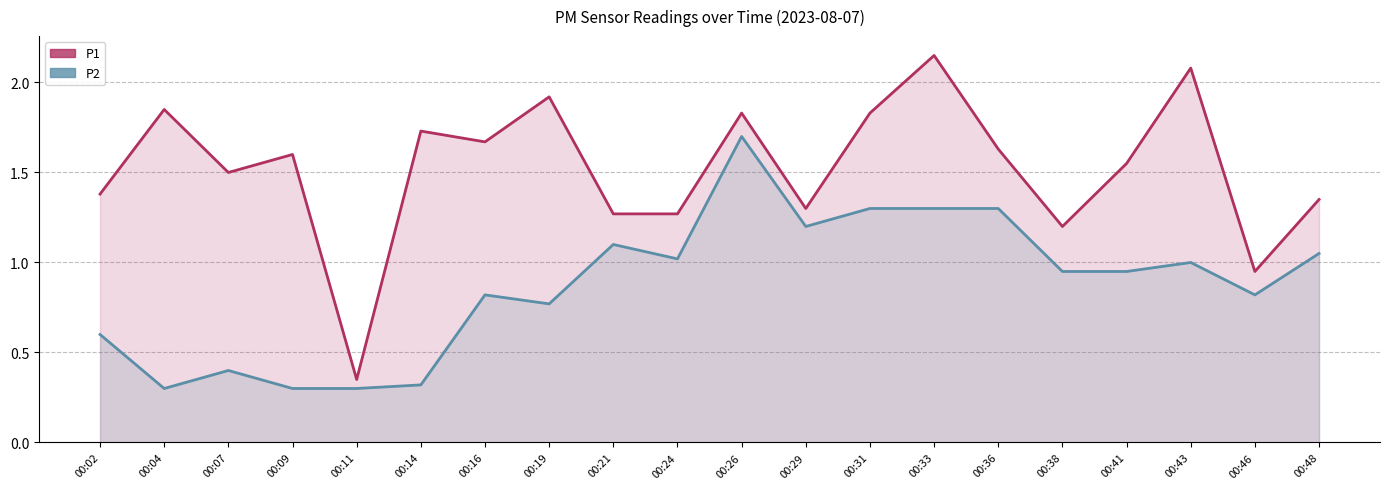

Rank the categories by P1 value from highest to lowest.

00:33, 00:43, 00:19, 00:04, 00:26, 00:31, 00:14, 00:16, 00:36, 00:09, 00:41, 00:07, 00:02, 00:48, 00:29, 00:21, 00:24, 00:38, 00:46, 00:11